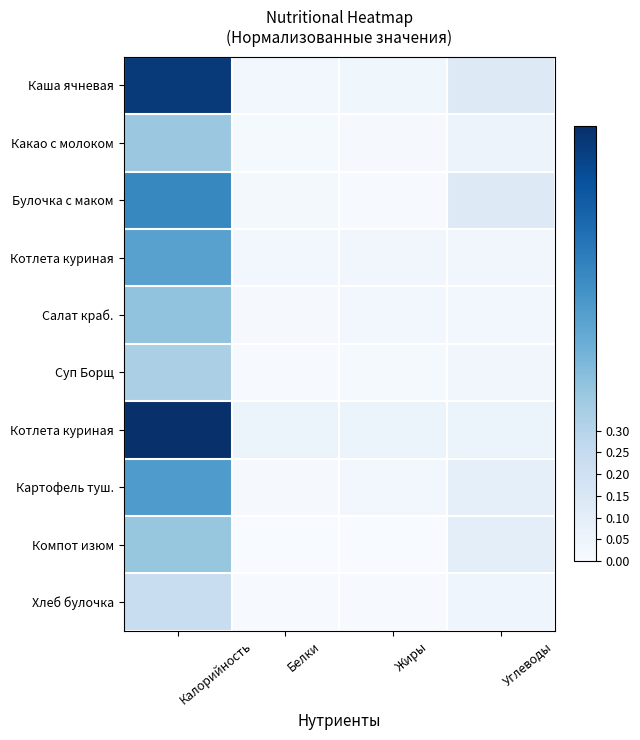

At which category is the sum across all series the highest?

Калорийность